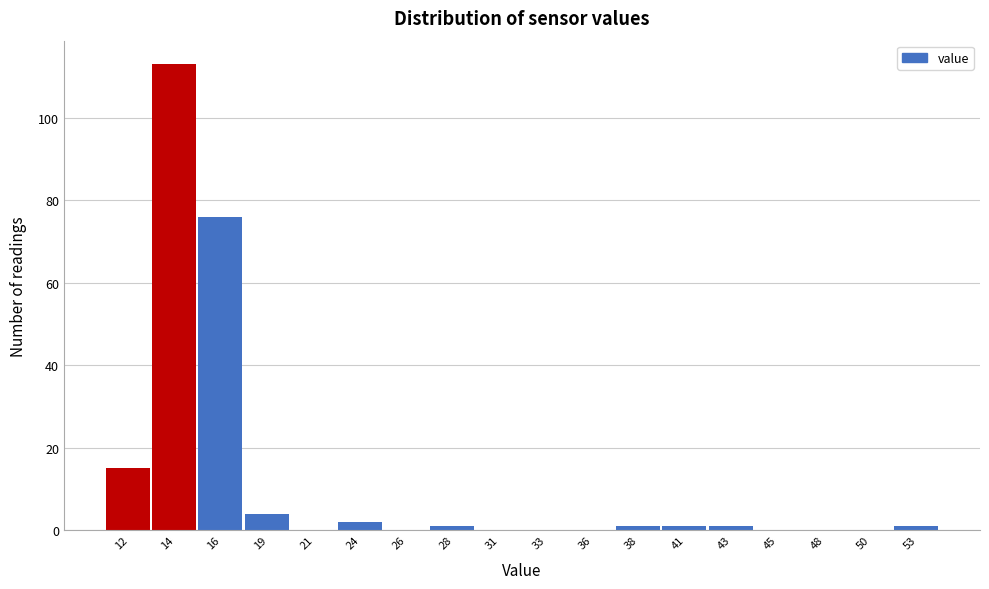

Reading left to right, what are all the values shown in this chart?

12=15	14=113	16=76	19=4	21=0	24=2	26=0	28=1	31=0	33=0	36=0	38=1	41=1	43=1	45=0	48=0	50=0	53=1